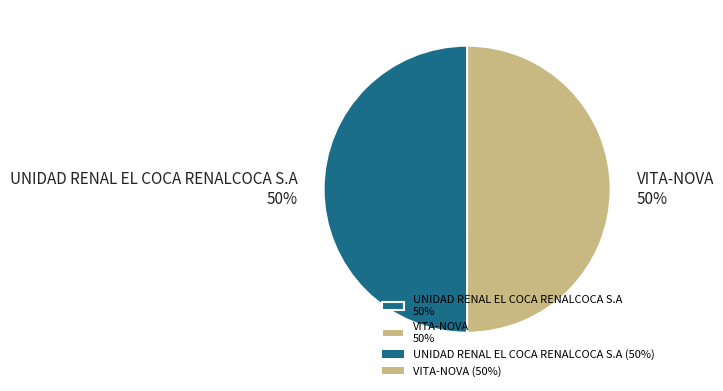

To the nearest percent, what percentage of the pie is VITA-NOVA?

50%